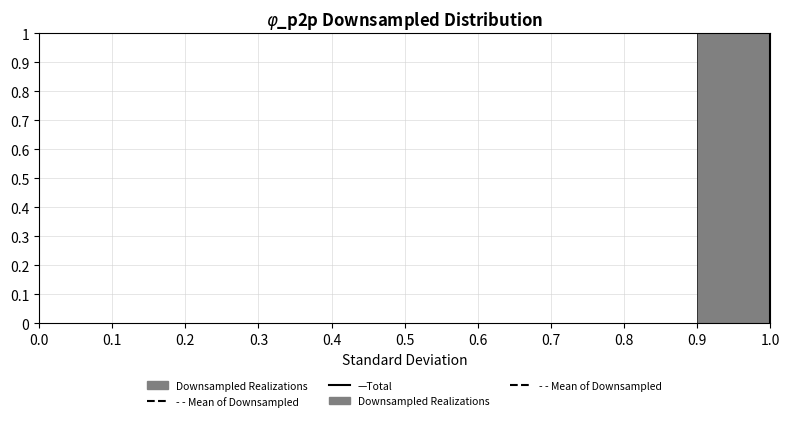

Reading left to right, list every bar in this chart as the range it spans on the x-axis followed by its height. The values are not printed on the chart, so give them approximately, as read against the axis.

0.0 to 0.1: 0
0.1 to 0.2: 0
0.2 to 0.3: 0
0.3 to 0.4: 0
0.4 to 0.5: 0
0.5 to 0.6: 0
0.6 to 0.7: 0
0.7 to 0.8: 0
0.8 to 0.9: 0
0.9 to 1.0: 1